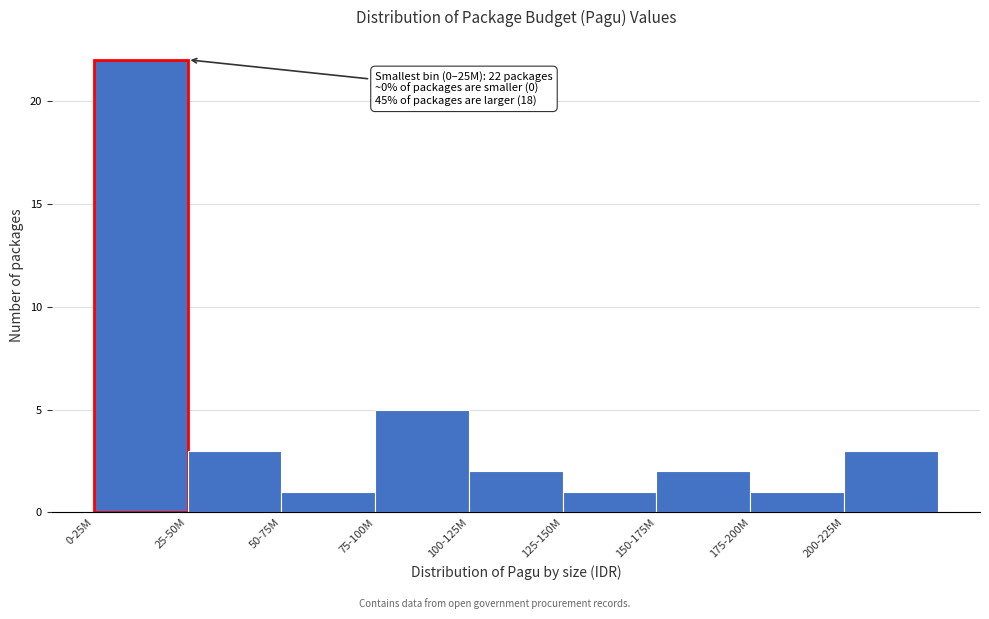

Reading left to right, what are all the values shown in this chart?

22	3	1	5	2	1	2	1	3